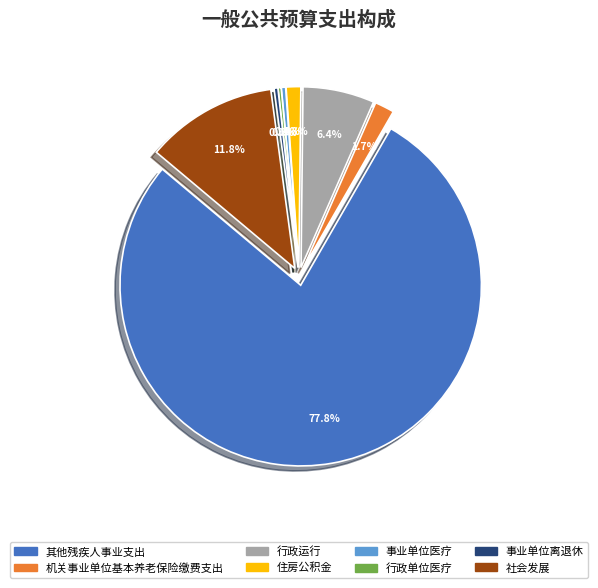

What percentage is NOT represented by 事业单位离退休?

99.7%